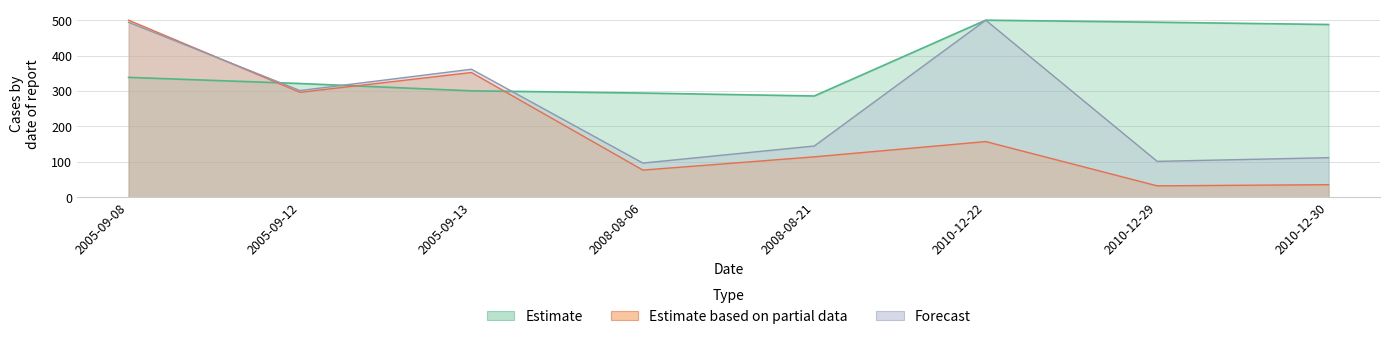

At which category is the sum across all series the highest?

2005-09-08